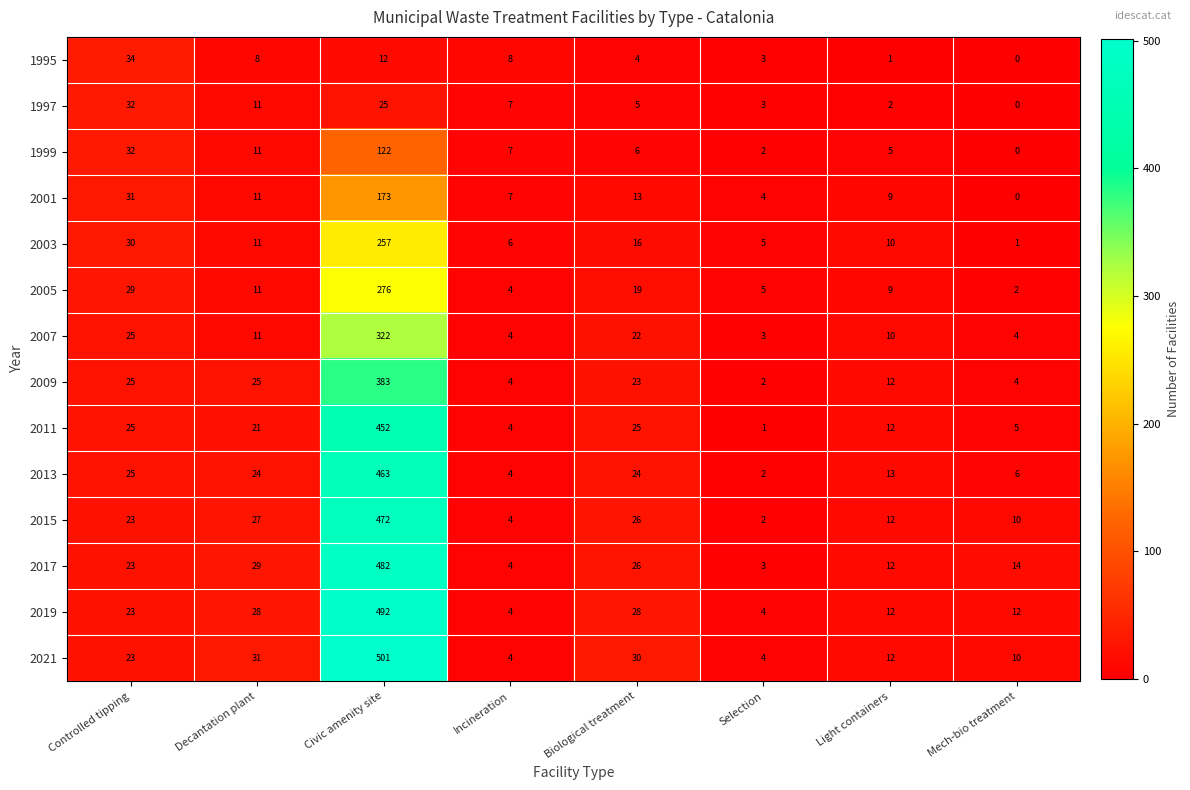

Count the number of data series in this chart.

14